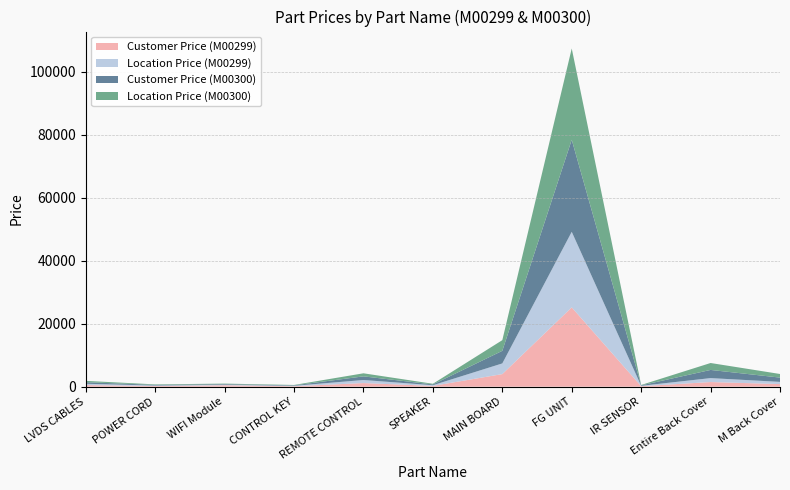

Reading left to right, transcribe all the data shown in this chart.

Customer Price (M00299): LVDS CABLES=500.0	POWER CORD=200.0	WIFI Module=450.0	CONTROL KEY=150.0	REMOTE CONTROL=1150.0	SPEAKER=250.0	MAIN BOARD=4000.0	FG UNIT=25198.0	IR SENSOR=150.0	Entire Back Cover=1475.0	M Back Cover=826.0
Location Price (M00299): LVDS CABLES=424.0	POWER CORD=164.0	WIFI Module=164.0	CONTROL KEY=123.0	REMOTE CONTROL=974.6	SPEAKER=212.0	MAIN BOARD=3389.8	FG UNIT=23999.0	IR SENSOR=123.0	Entire Back Cover=1250.0	M Back Cover=700.0
Customer Price (M00300): LVDS CABLES=500.0	POWER CORD=200.0	WIFI Module=200.0	CONTROL KEY=150.0	REMOTE CONTROL=1150.0	SPEAKER=250.0	MAIN BOARD=4000.0	FG UNIT=29242.0	IR SENSOR=150.0	Entire Back Cover=2596.0	M Back Cover=1357.0
Location Price (M00300): LVDS CABLES=424.0	POWER CORD=164.0	WIFI Module=164.0	CONTROL KEY=123.0	REMOTE CONTROL=974.6	SPEAKER=212.0	MAIN BOARD=3389.8	FG UNIT=28999.0	IR SENSOR=123.0	Entire Back Cover=2200.0	M Back Cover=1150.0